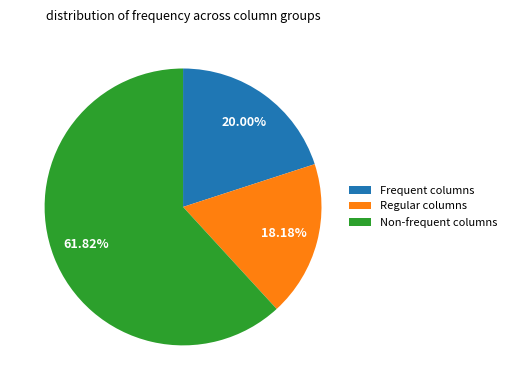

What is the largest slice in the pie chart?

Non-frequent columns